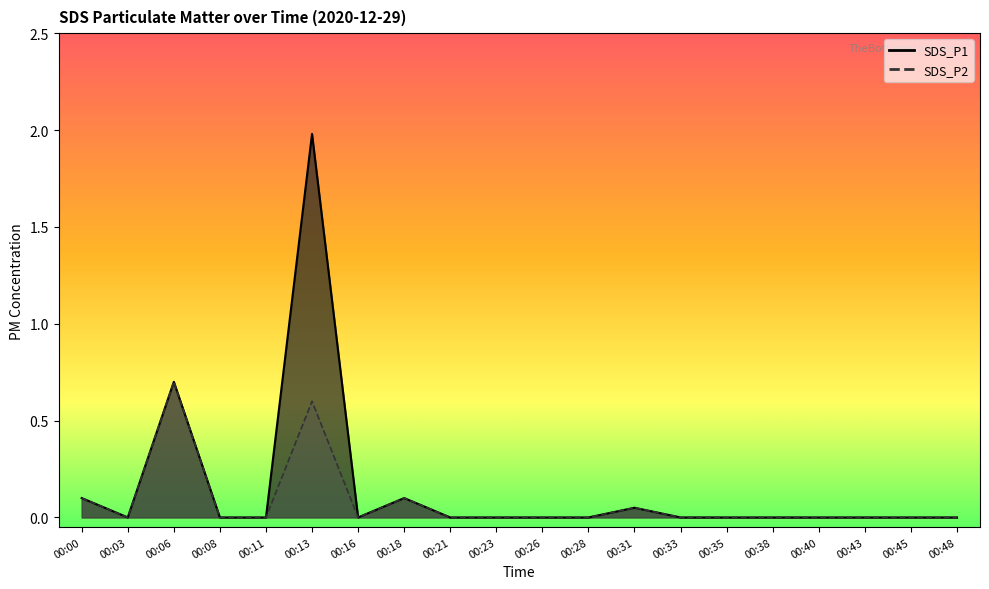

What is the sum of all SDS_P2 values?

1.6